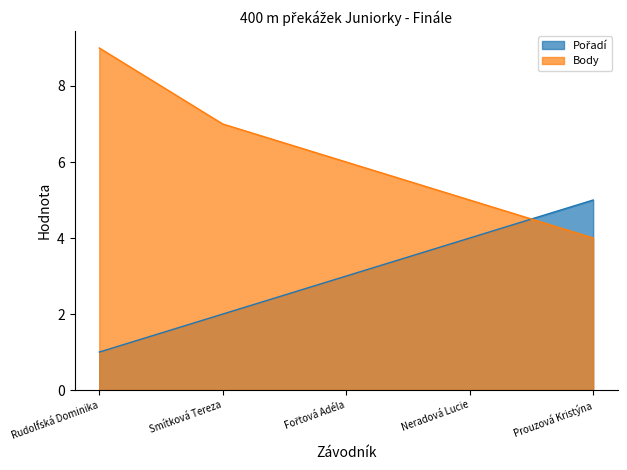

What is the difference between the second highest and minimum values in the Body series?

3